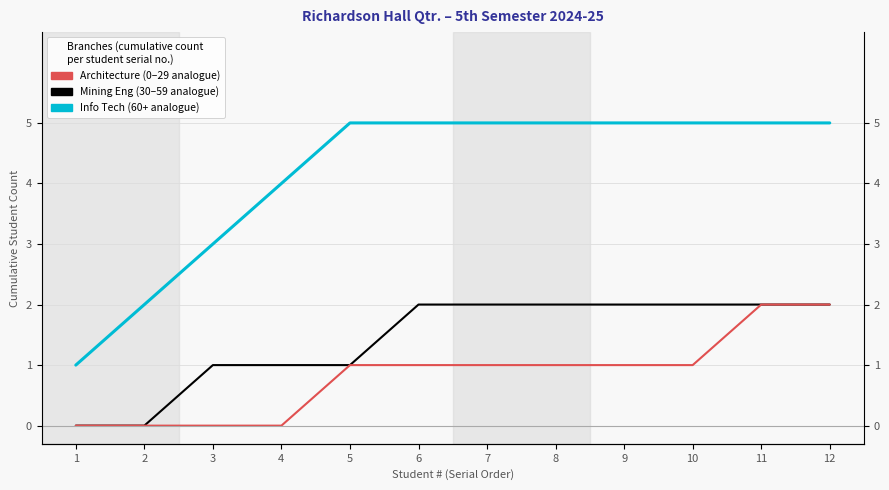

How many categories are shown in the chart?

12